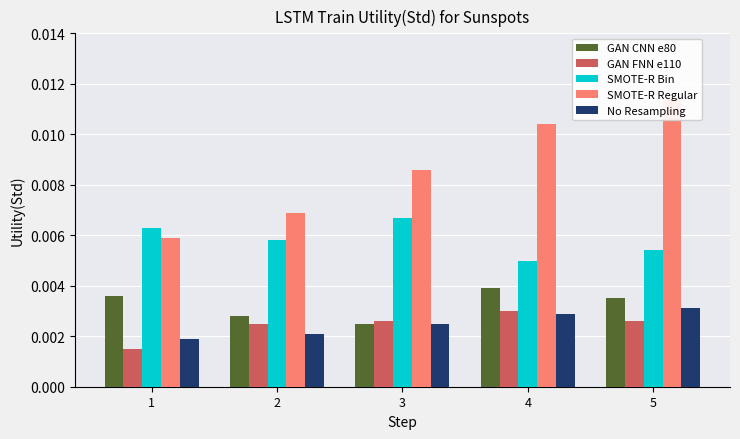

Reading left to right, extract all data points from this chart.

GAN CNN e80: 0.0	0.0	0.0	0.0	0.0
GAN FNN e110: 0.0	0.0	0.0	0.0	0.0
SMOTE-R Bin: 0.0	0.0	0.0	0.0	0.0
SMOTE-R Regular: 0.0	0.0	0.0	0.0	0.0
No Resampling: 0.0	0.0	0.0	0.0	0.0